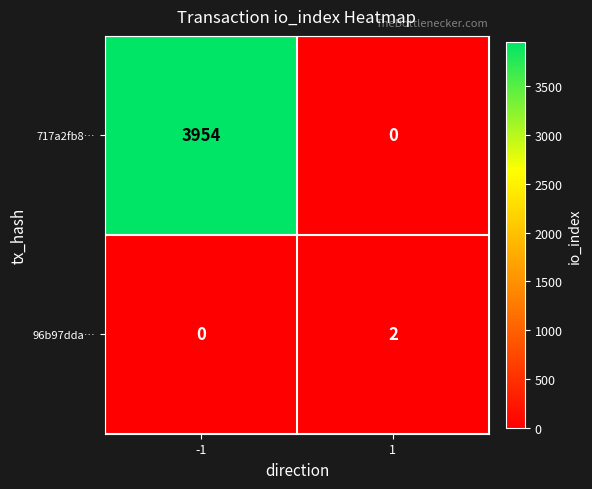

What is the total value across all series at -1?

3954